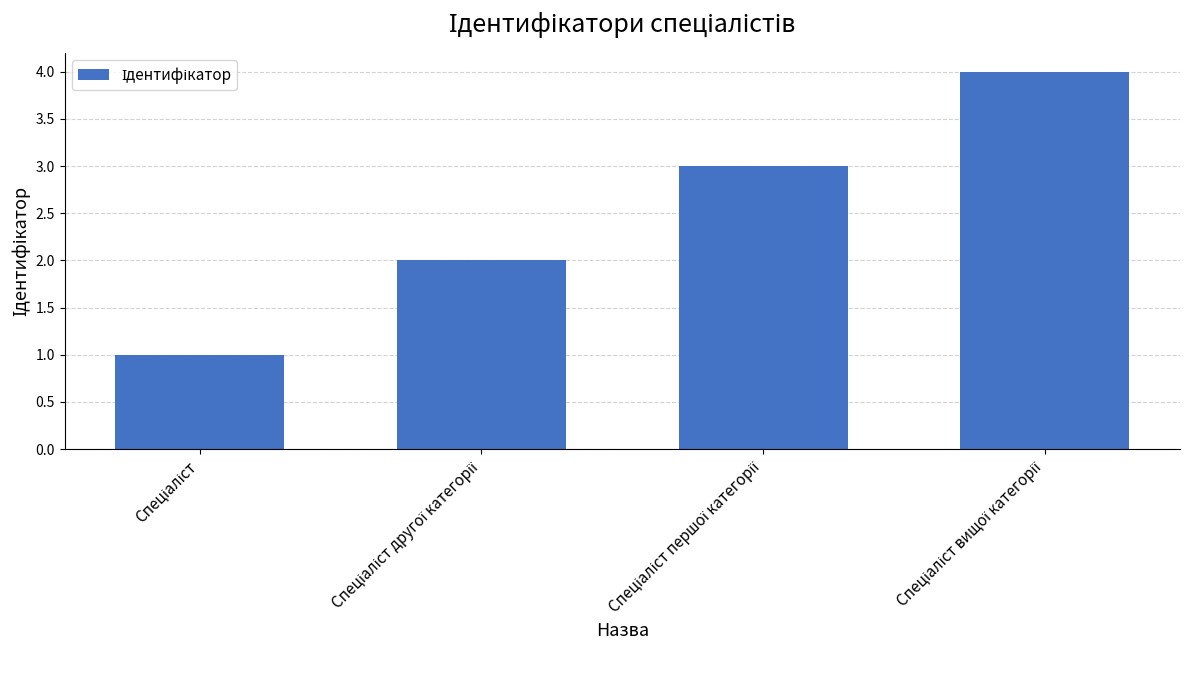

What is the value of the 3rd bar from the left?

3